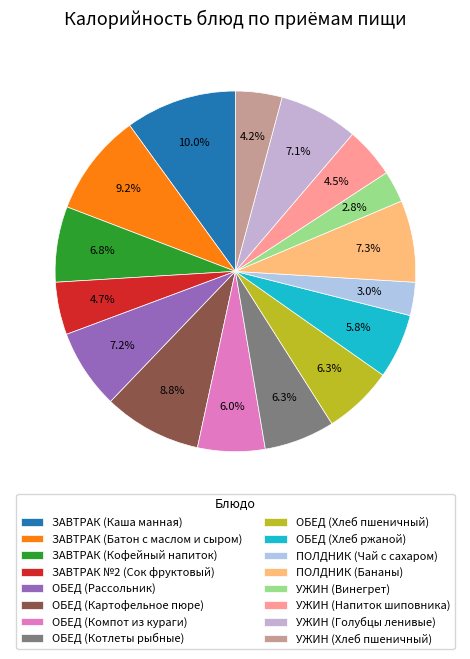

What percentage is the УЖИН (Винегрет) slice, to the nearest percent?

3%